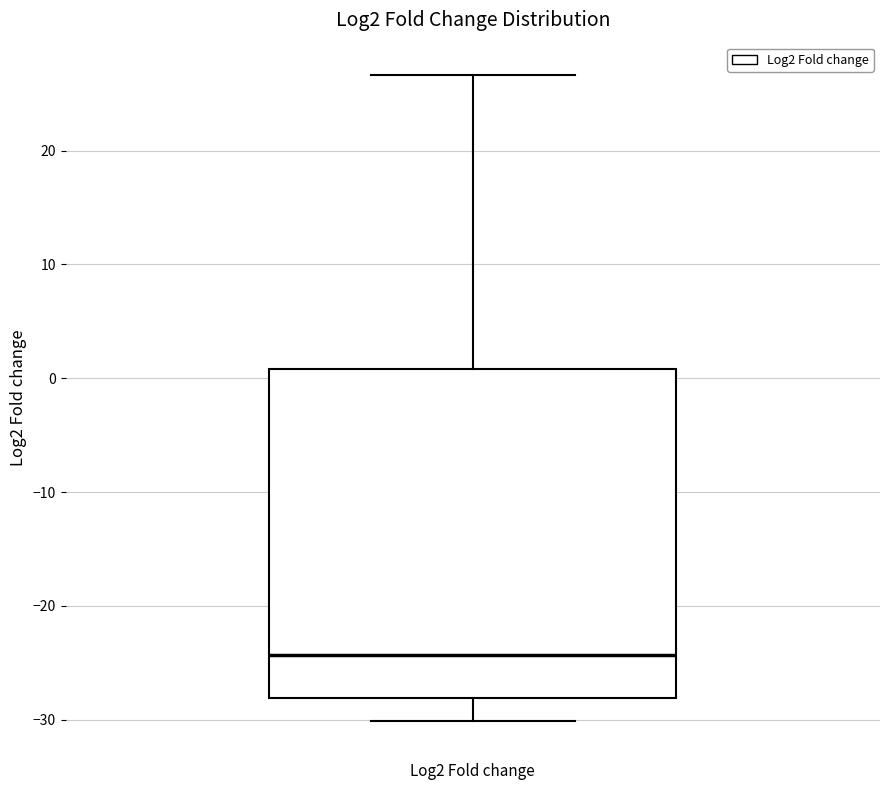

Read this box plot against the y-axis: the position of the median line, the range covered by the box, and the ends of both whiskers. The values are not printed on the chart, so give them approximately, as read against the axis.

median -24, box -28 to 1, whiskers -30 to 27